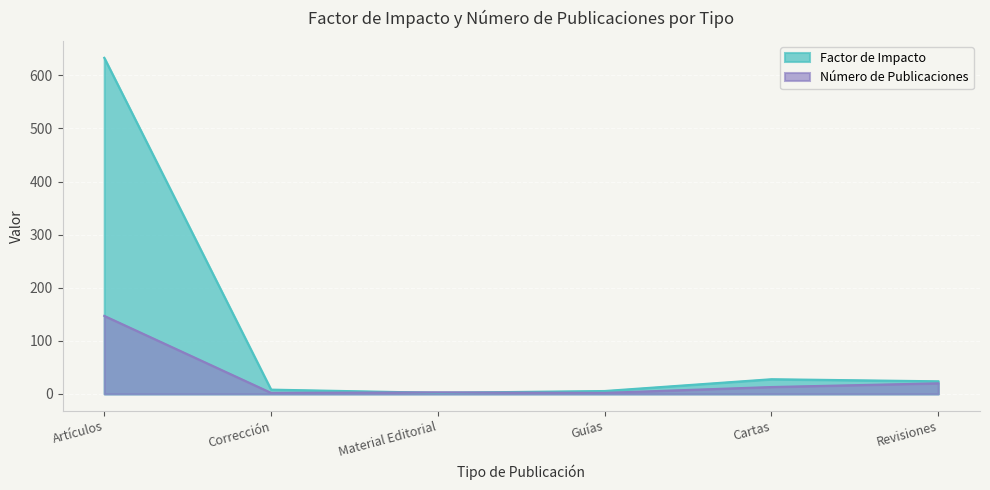

What is the total value across all series at Material Editorial?

5.1